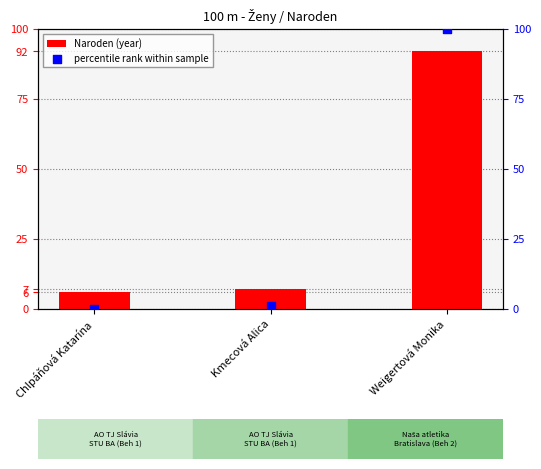

Which series reaches the minimum Y coordinate?

percentile rank within sample